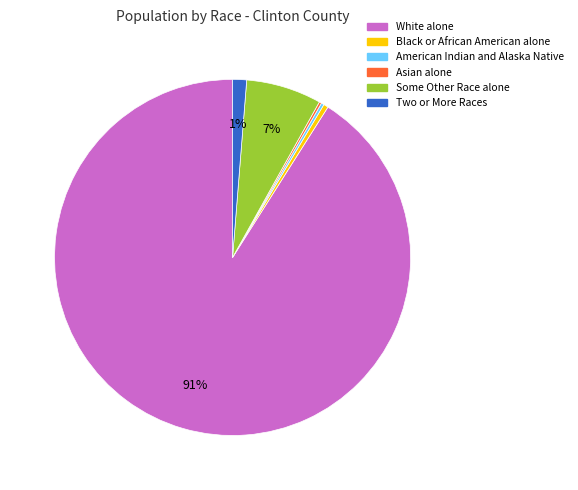

To the nearest percent, what is the average slice percentage?

17%